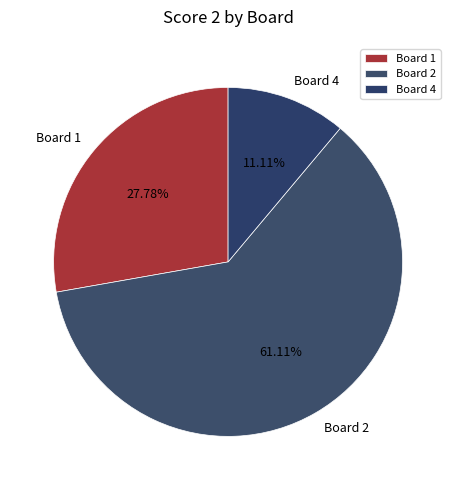

What is the majority slice?

Board 2